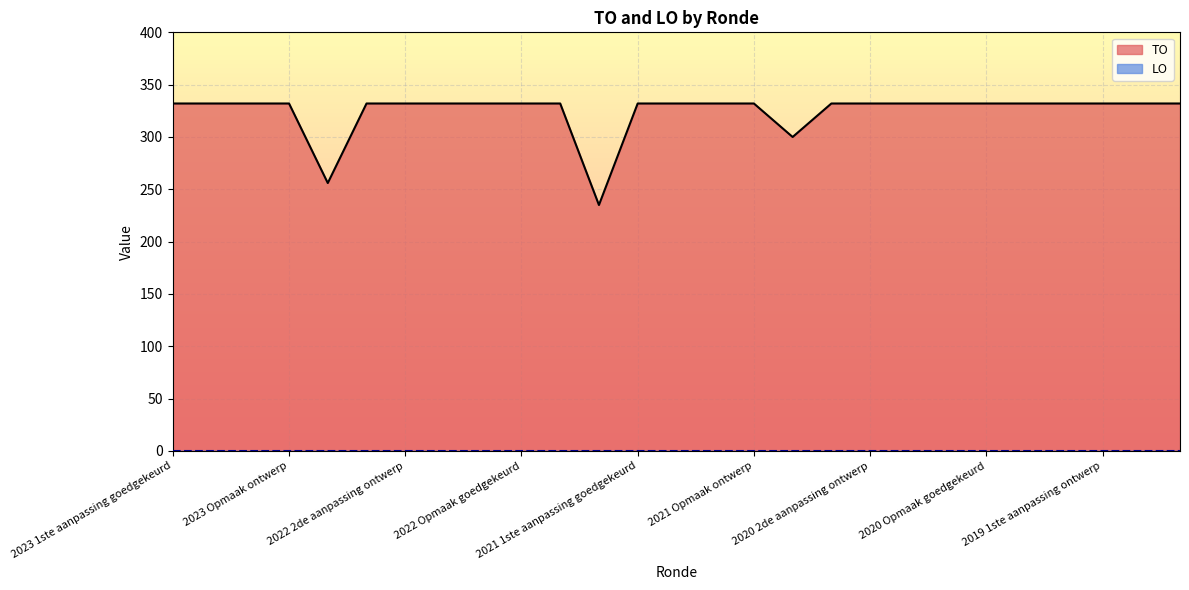

What is the spread (max minus min) of values at 2021 Opmaak ontwerp?

332